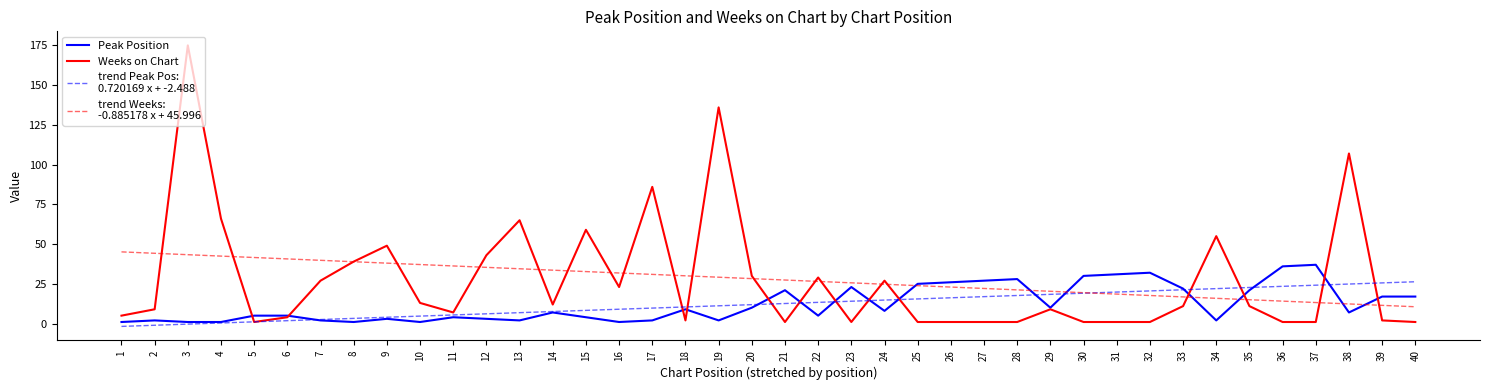

How many lines are shown in the chart?

2